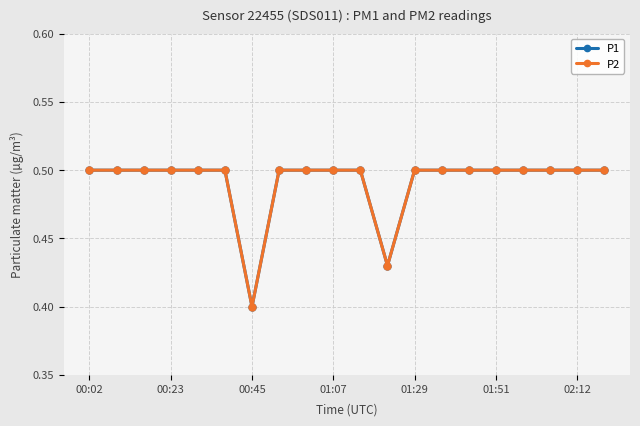

Does the chart have visible grid lines?

Yes